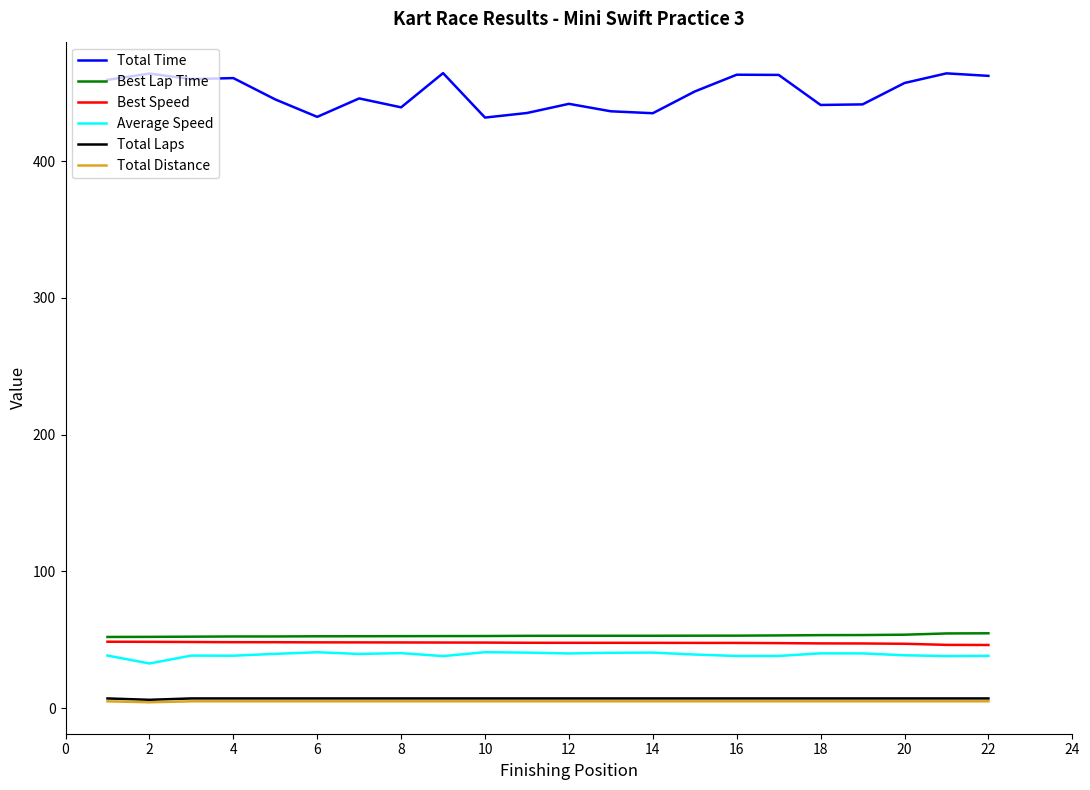

What is the average value of the Total Laps series?

7.0